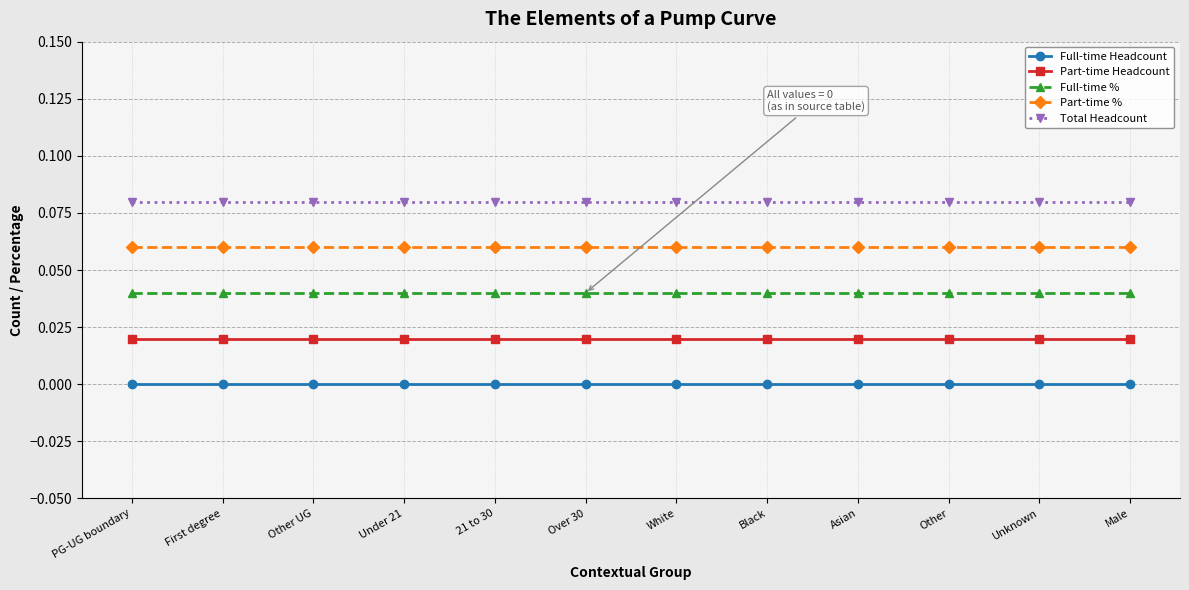

Reading right to left, list all the values displayed in this chart.

Full-time Headcount: 0.0	0.0	0.0	0.0	0.0	0.0	0.0	0.0	0.0	0.0	0.0	0.0
Part-time Headcount: 0.0	0.0	0.0	0.0	0.0	0.0	0.0	0.0	0.0	0.0	0.0	0.0
Full-time %: 0.0	0.0	0.0	0.0	0.0	0.0	0.0	0.0	0.0	0.0	0.0	0.0
Part-time %: 0.1	0.1	0.1	0.1	0.1	0.1	0.1	0.1	0.1	0.1	0.1	0.1
Total Headcount: 0.1	0.1	0.1	0.1	0.1	0.1	0.1	0.1	0.1	0.1	0.1	0.1